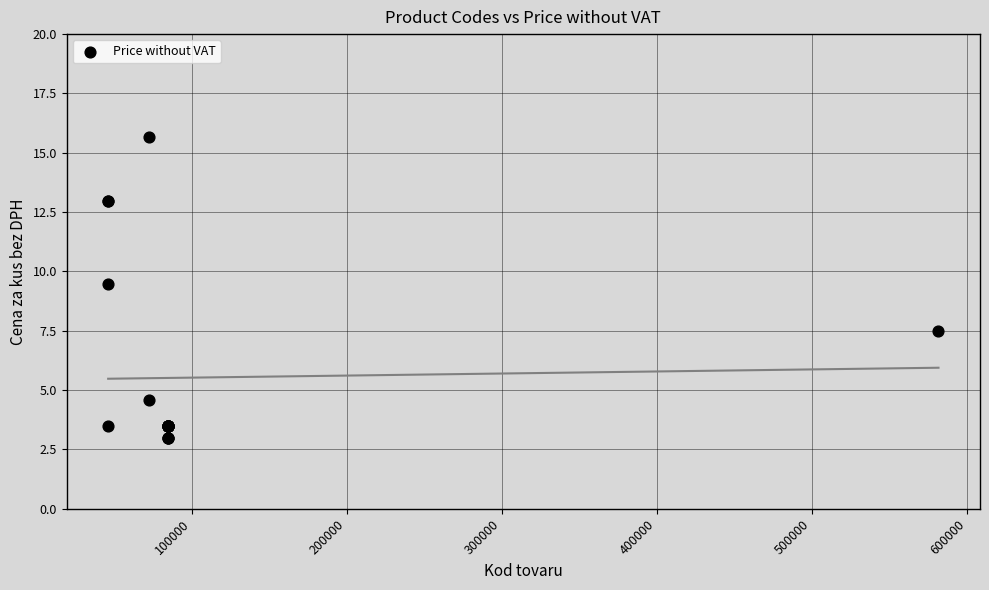

What Y value in the scatter plot is closest to 9?

9.5